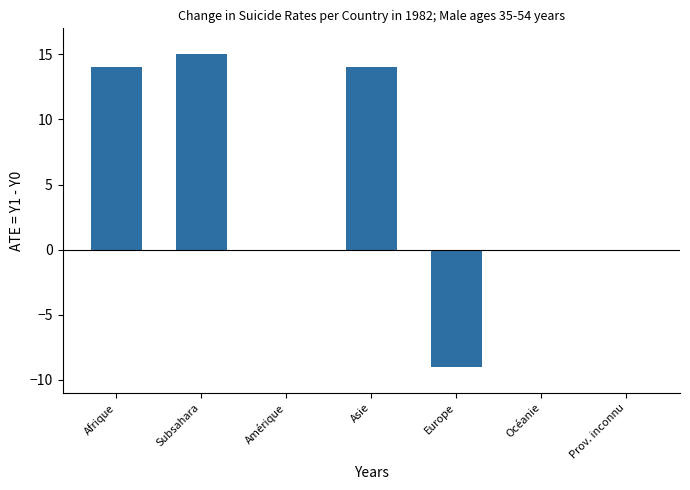

How many distinct data groups are displayed?

1